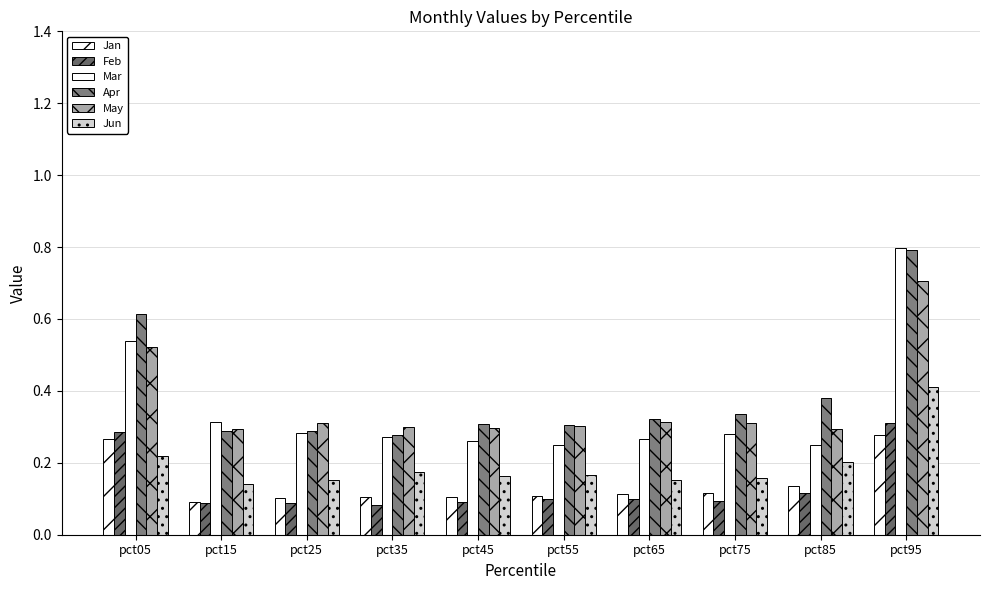

Are the bars horizontal?

No